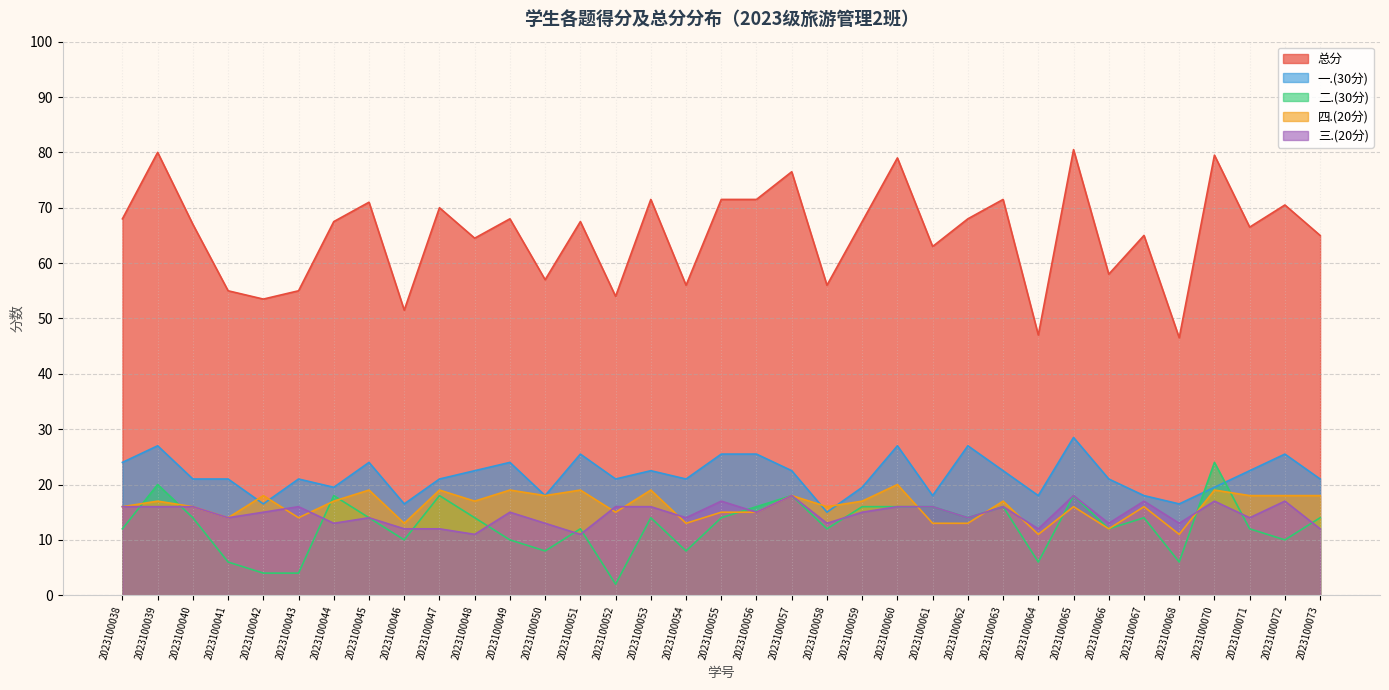

How many lines are shown in the chart?

5